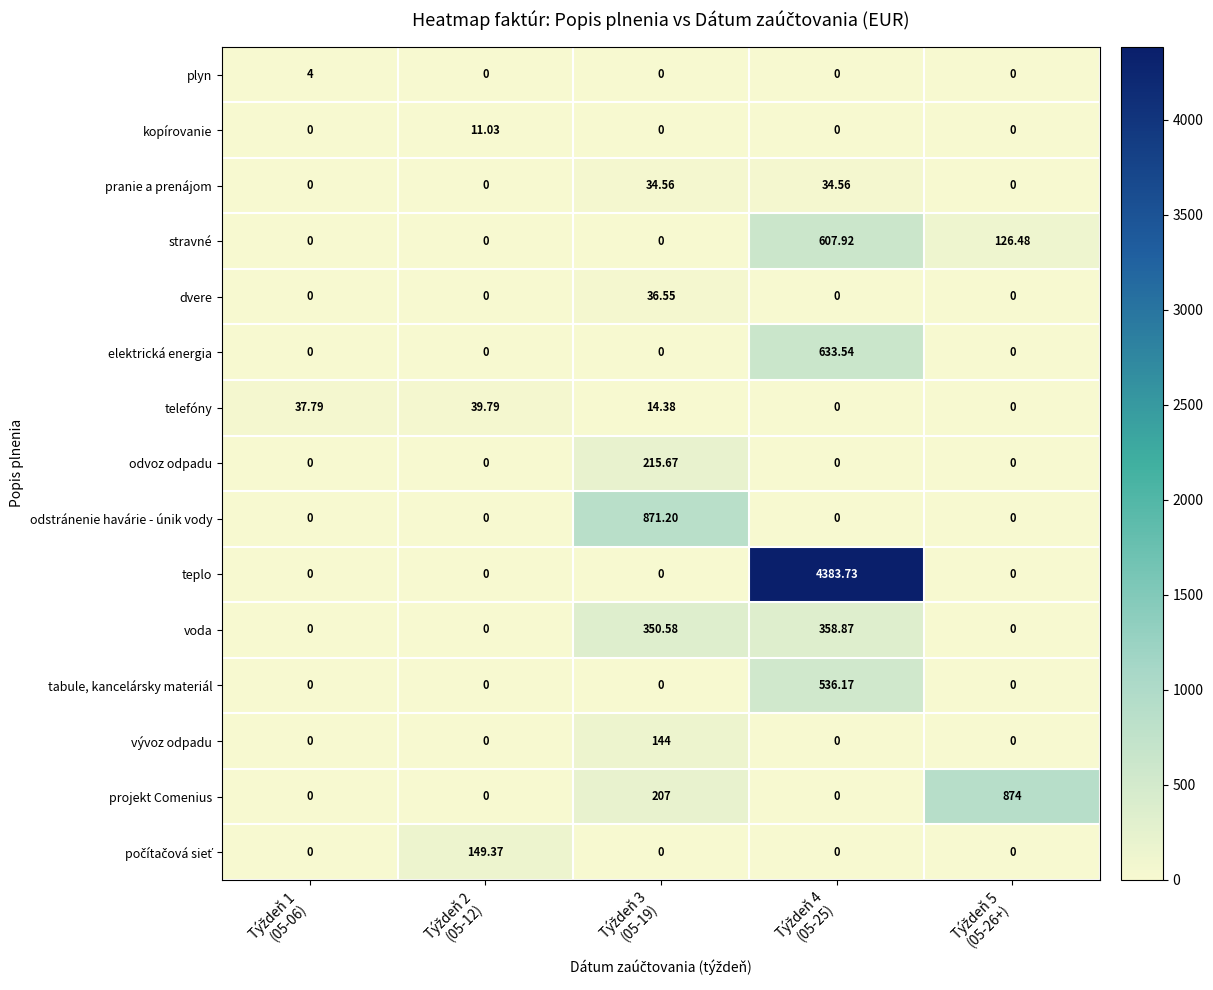

How many data points does each series have?

5